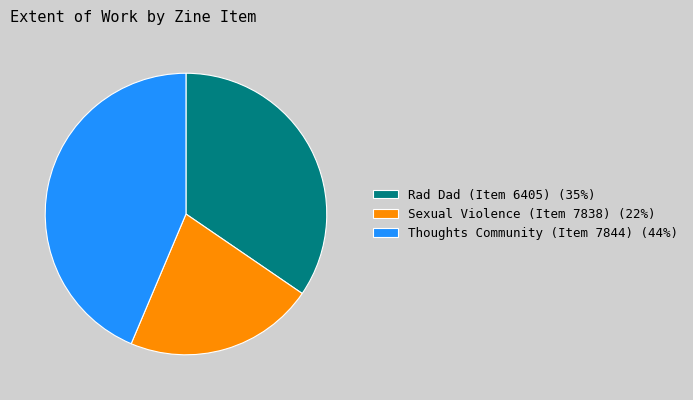

The Rad Dad (Item 6405) (35%) slice represents 35% of the pie. True or false?

True